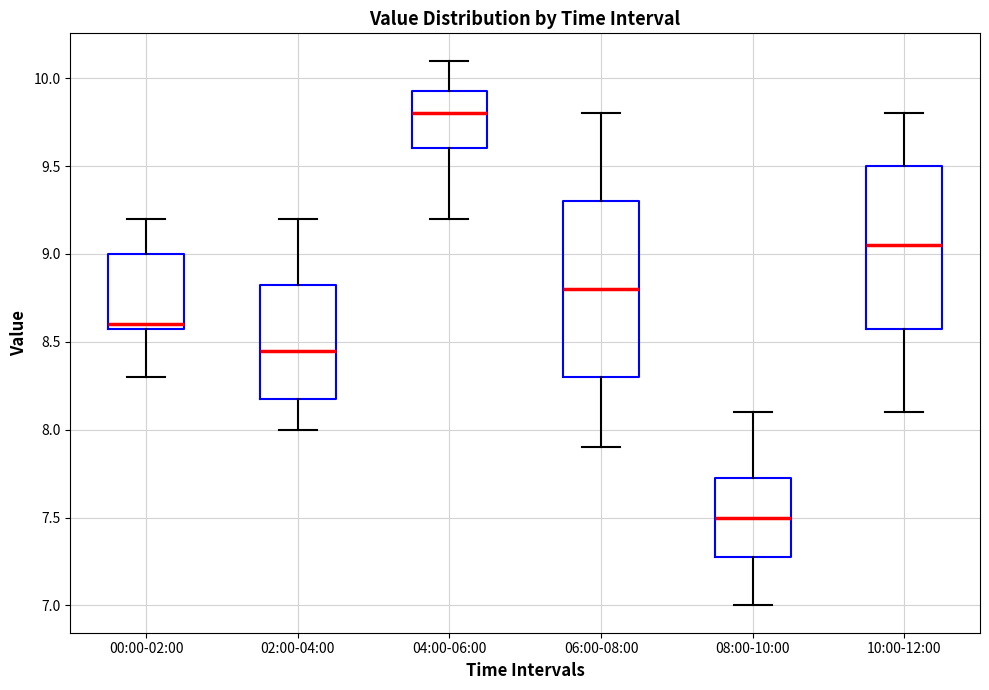

Comparing the boxes themselves (not the whiskers), which one is the tallest?

06:00-08:00